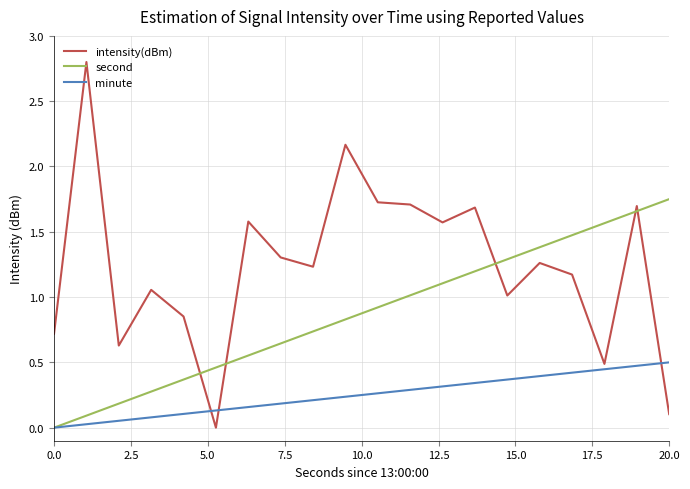

Rank the series by their average value, from lowest to highest.

minute, second, intensity(dBm)